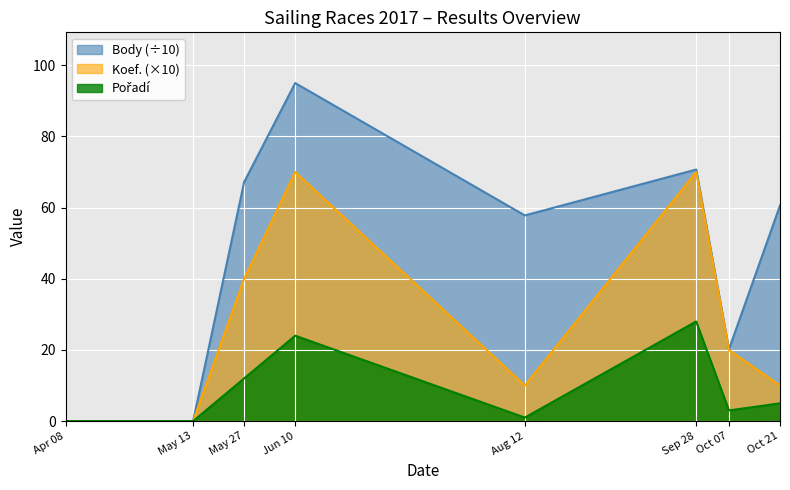

How many values in the Body series exceed 60?

4